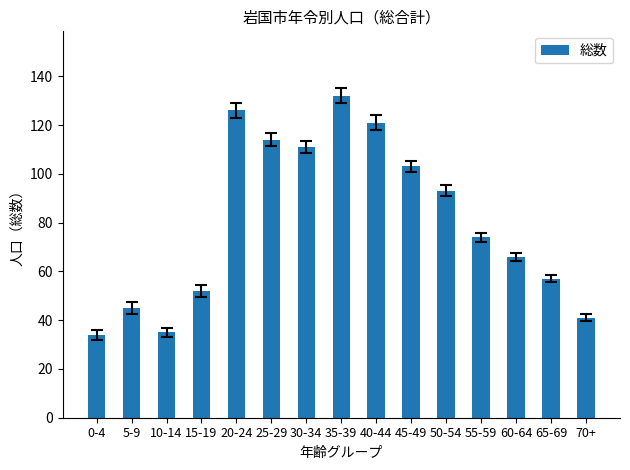

What is the approximate value at 65-69, to the nearest 10?

60